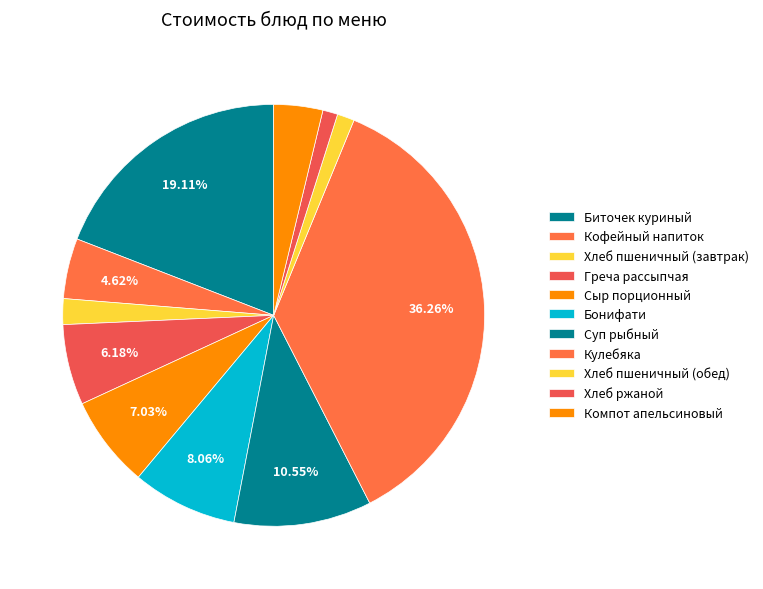

How many segments does this pie chart have?

11